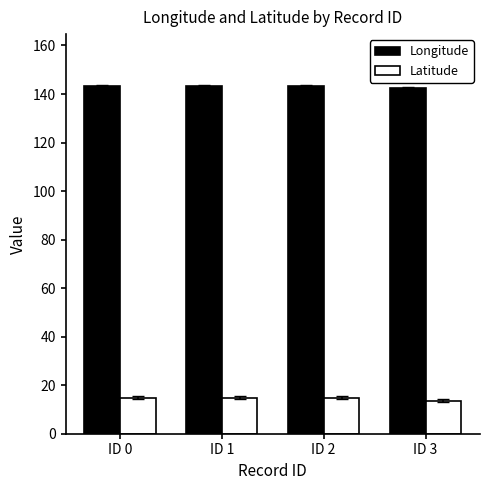

What is the minimum value shown in the chart?

13.6